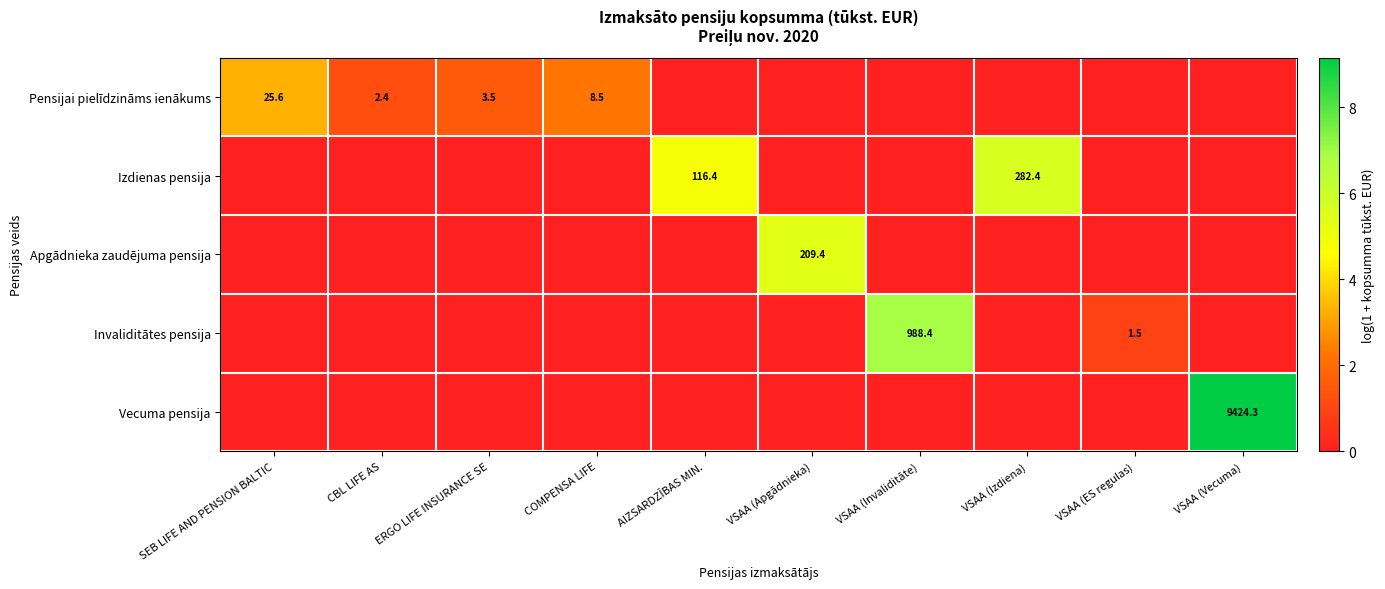

How many categories are shown in the chart?

10